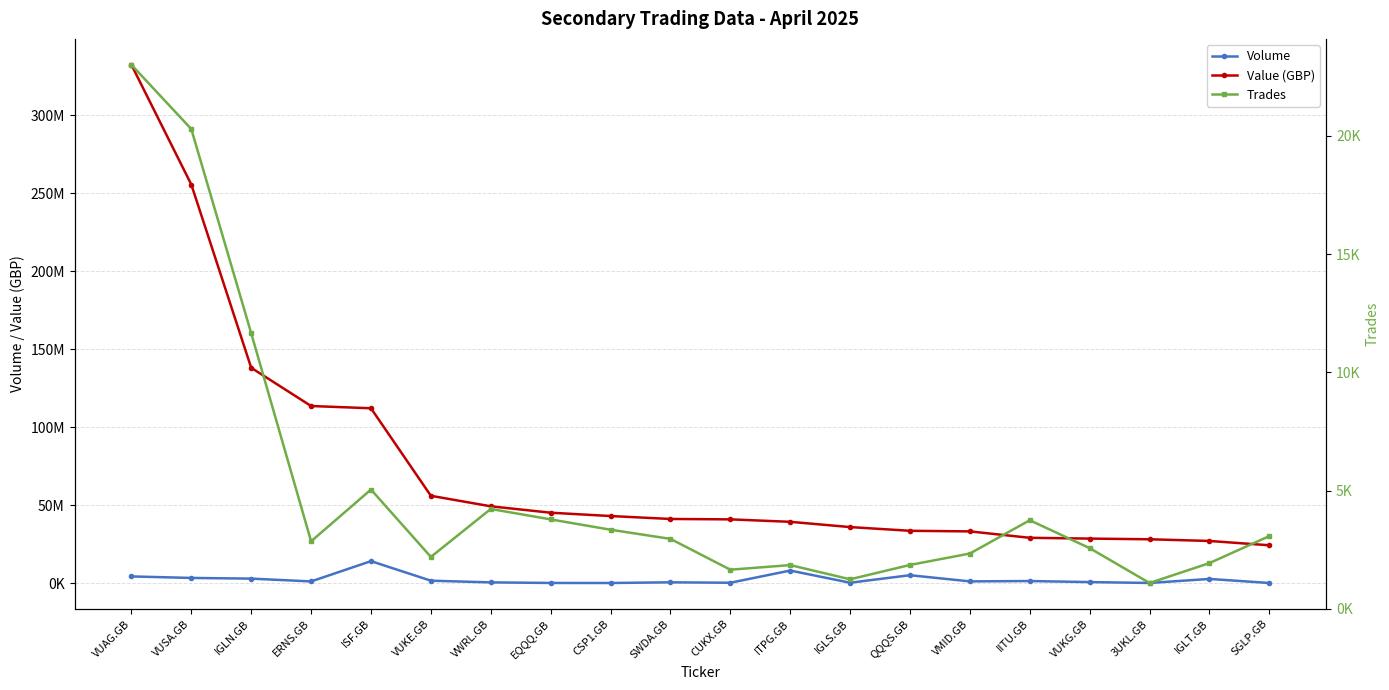

Which series has the largest range (max minus min)?

Value (GBP)